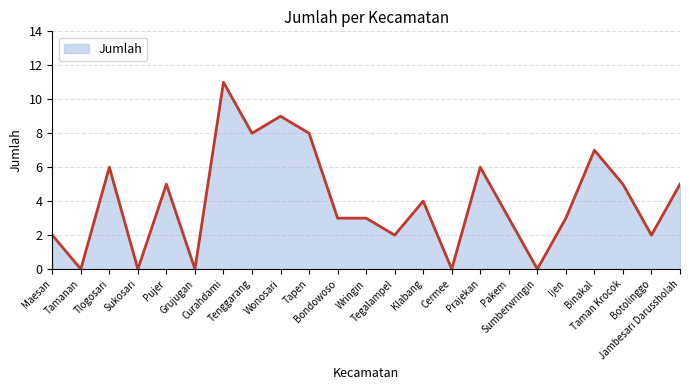

Approximately how many times larger is the value at Botolinggo compared to Klabang?

0.5